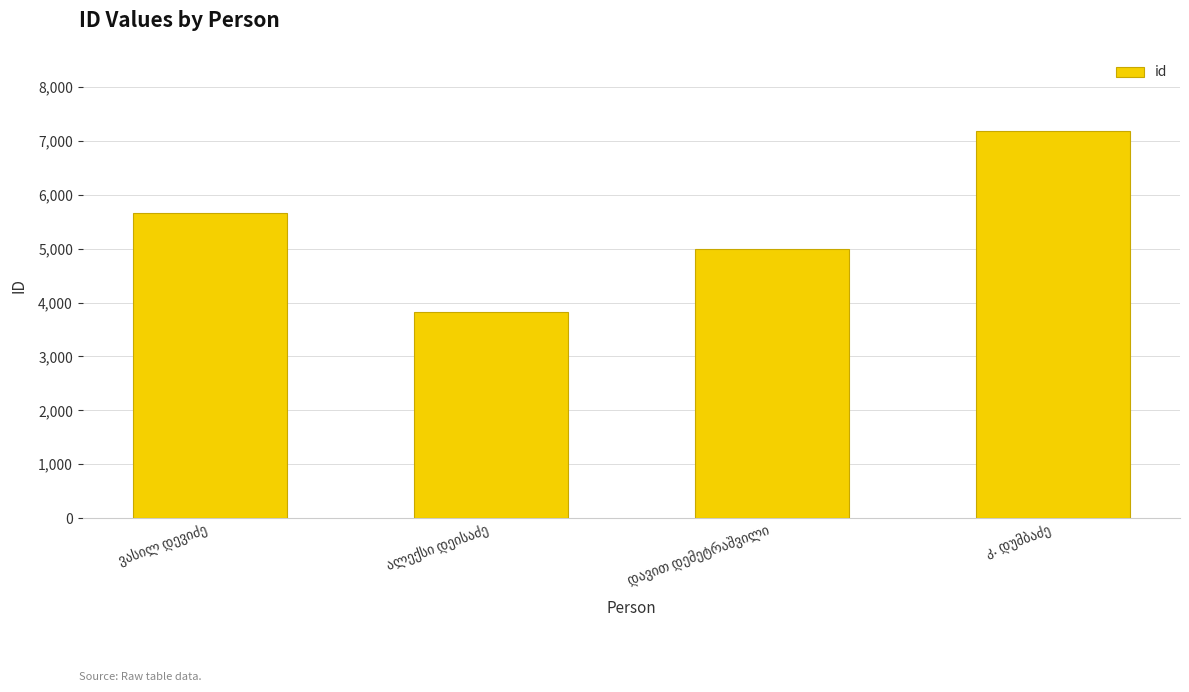

What is the greatest value displayed?

7194